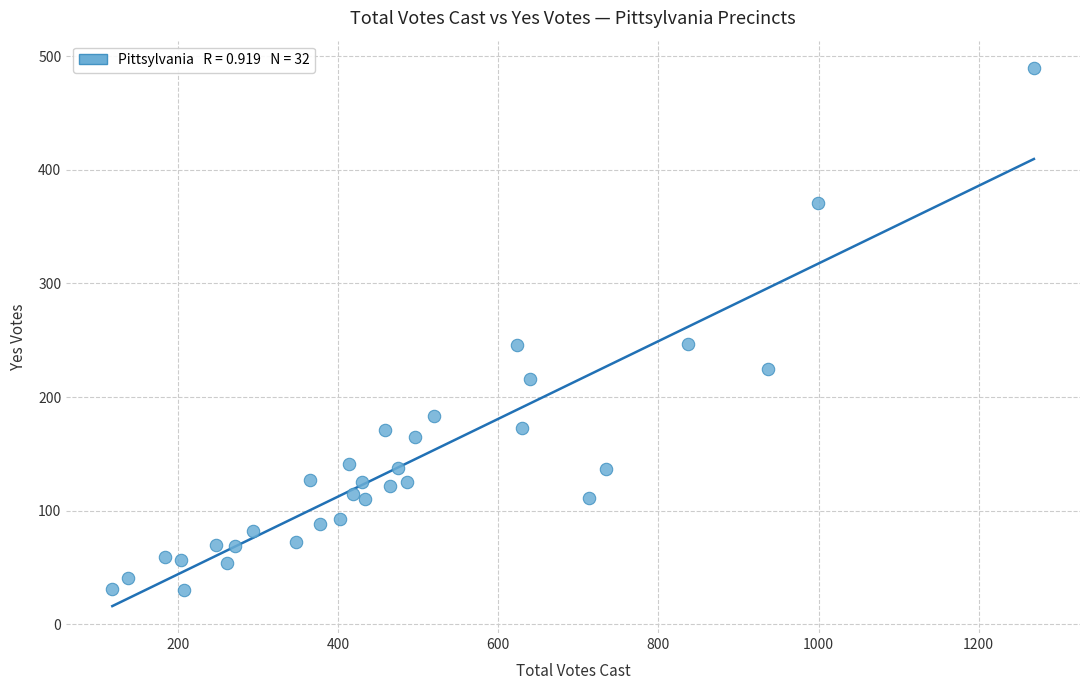

What is the range of X values (max minus min)?

1151